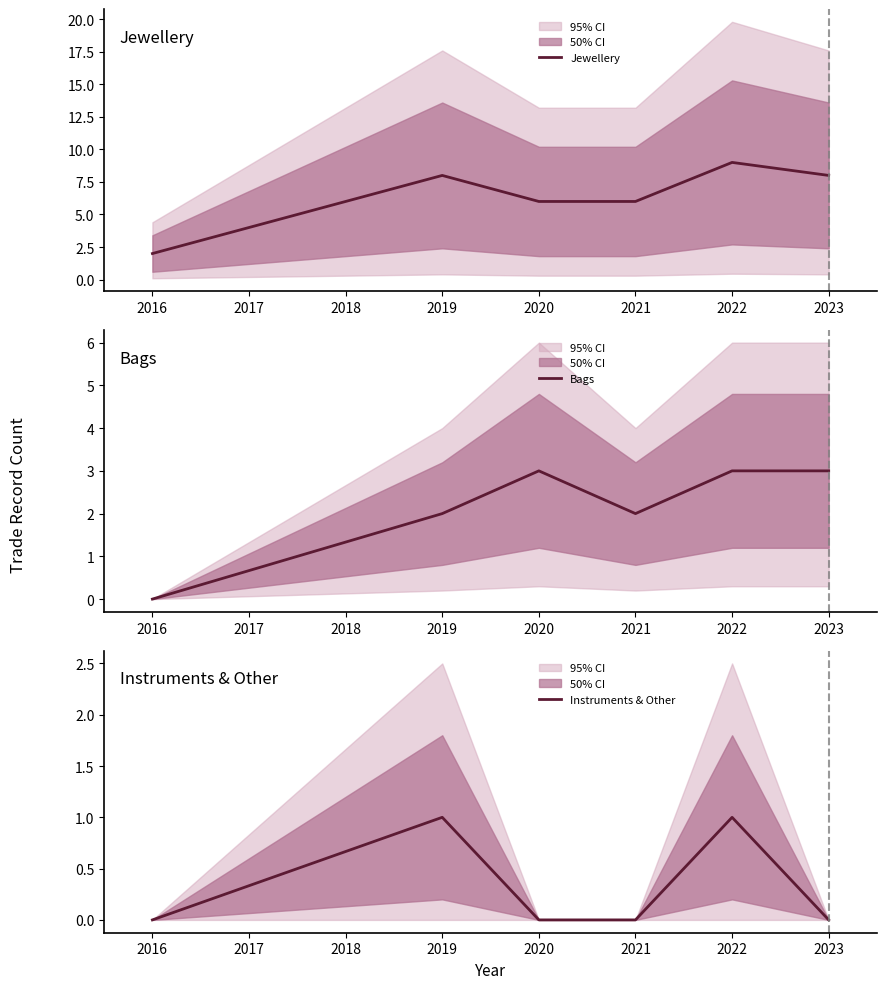

What is the approximate value of Jewellery at 2016?

2